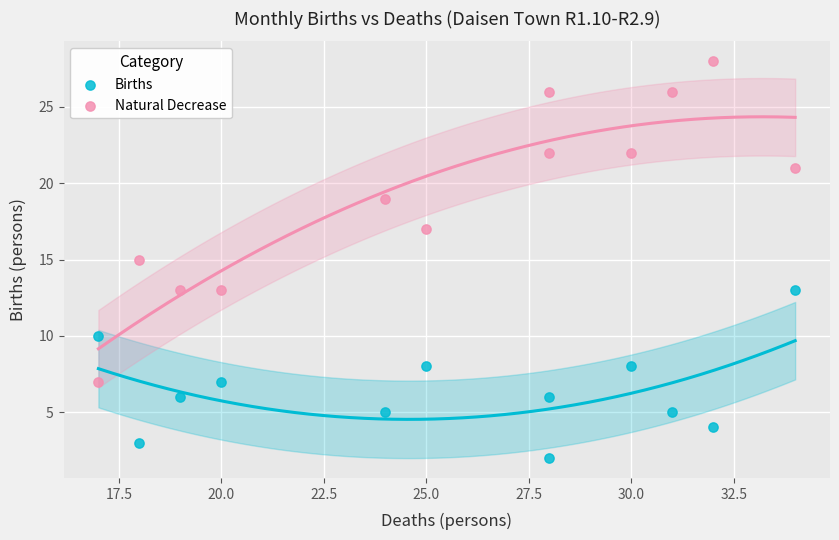

Across all data points, what is the range of Y values (max minus min)?

26